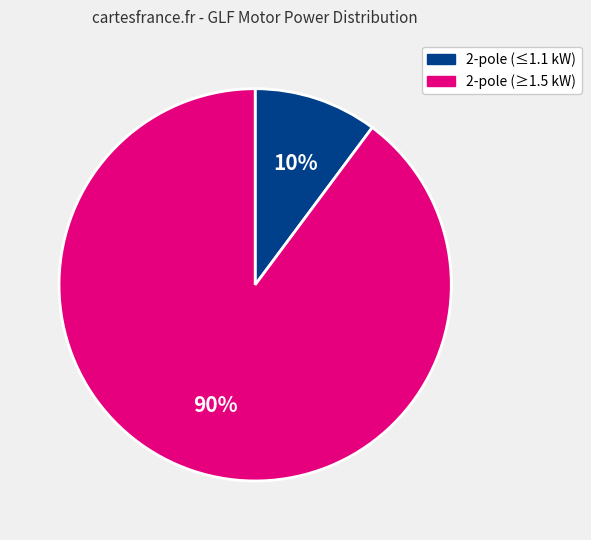

To the nearest percent, what is the average slice percentage?

50%